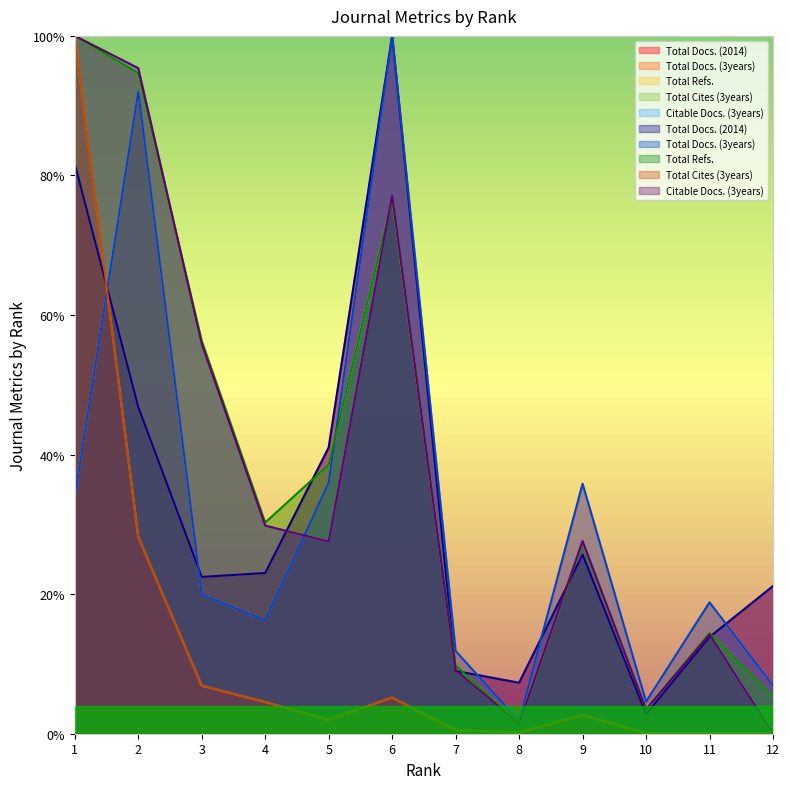

True or false: Citable Docs. (3years) and Total Docs. (3years) intersect in this chart.

True